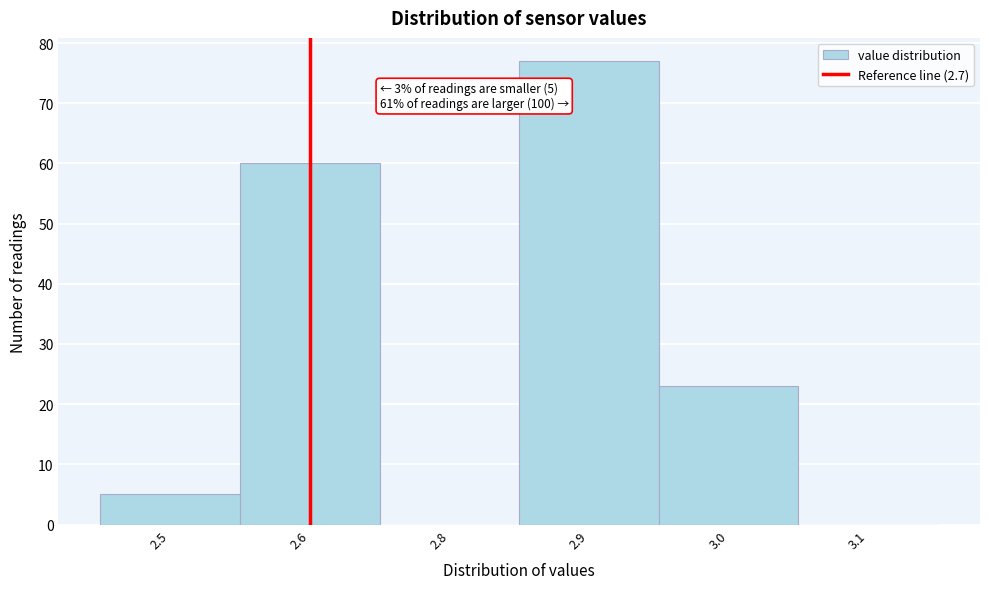

Where is the data nearest to the value 38?

3.0